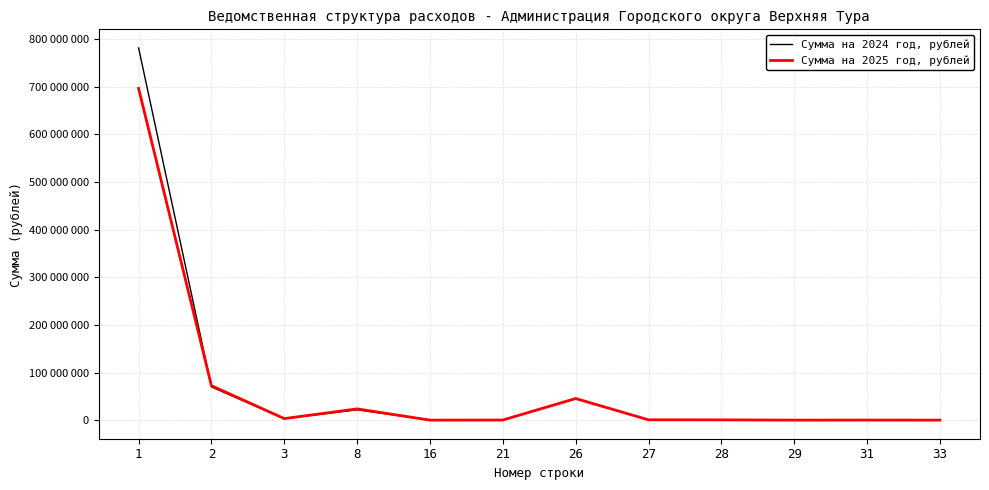

At which label does Сумма на 2025 год, рублей first exceed 611500?

1